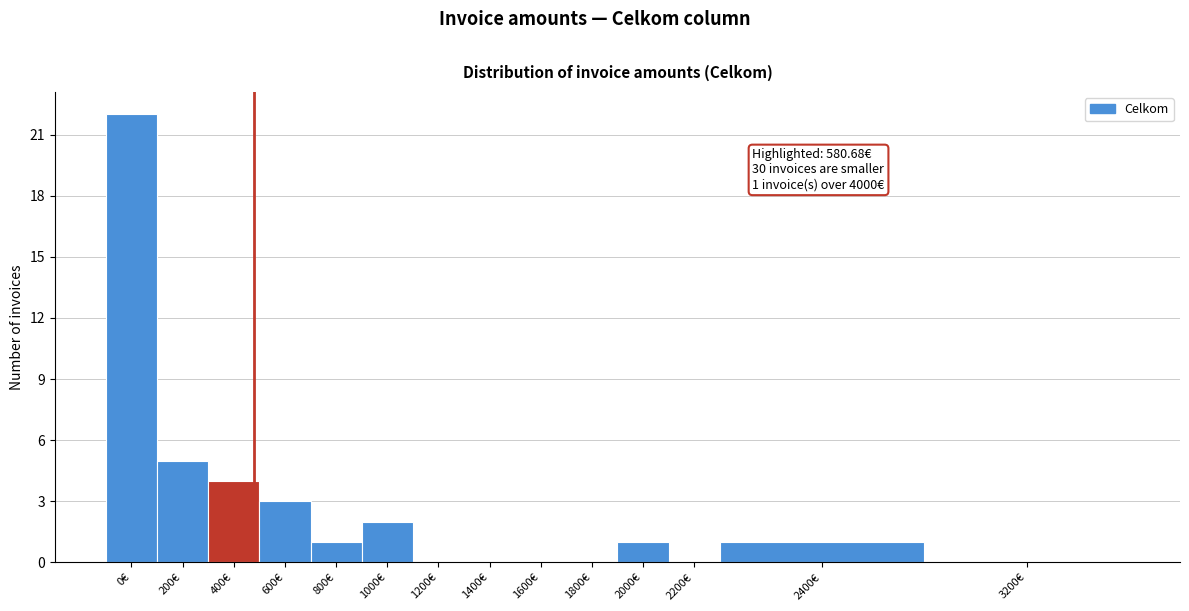

Reading left to right, transcribe all the data shown in this chart.

0€=22	200€=5	400€=4	600€=3	800€=1	1000€=2	1200€=0	1400€=0	1600€=0	1800€=0	2000€=1	2200€=0	2400€=1	3200€=0